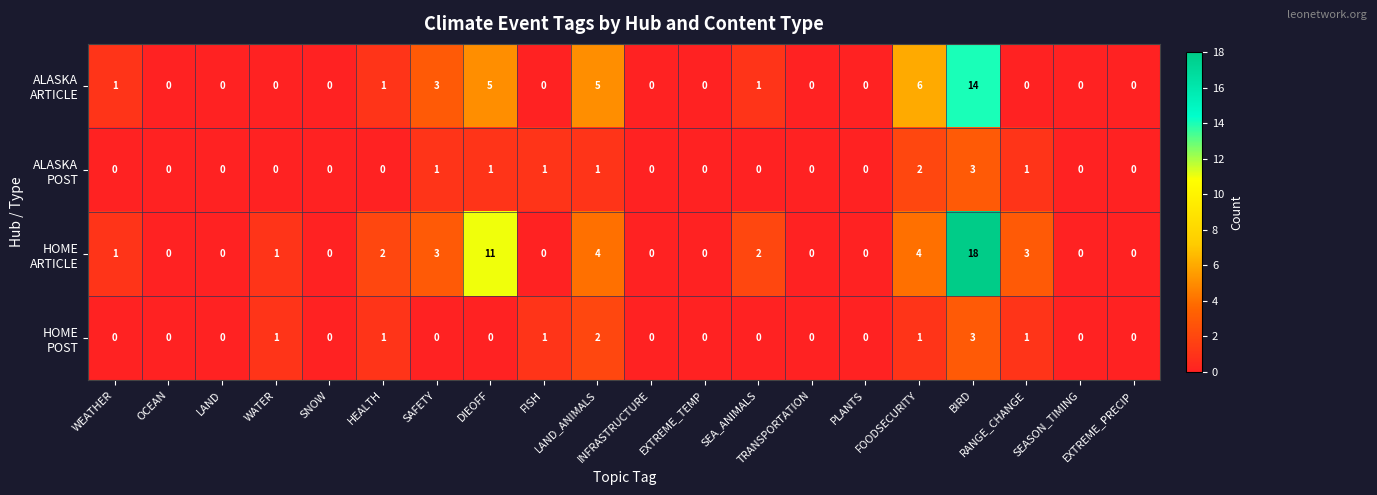

What is the greatest value displayed?

18